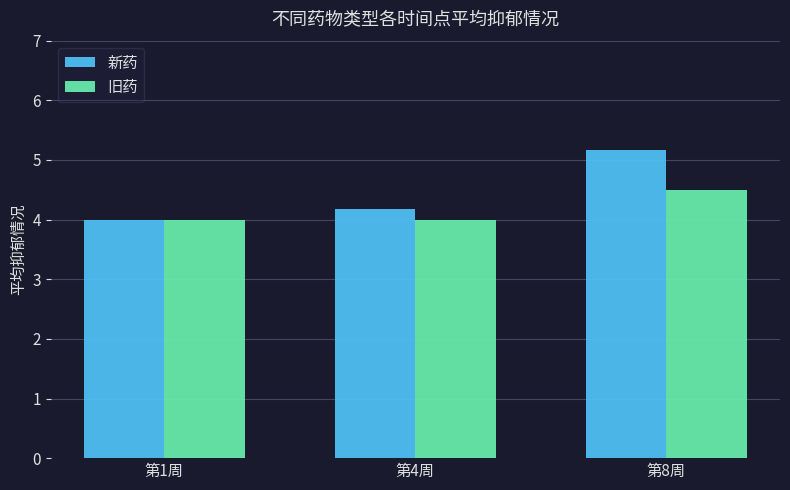

Reading left to right, what are all the values shown in this chart?

新药: 第1周=4.0	第4周=4.2	第8周=5.2
旧药: 第1周=4.0	第4周=4.0	第8周=4.5